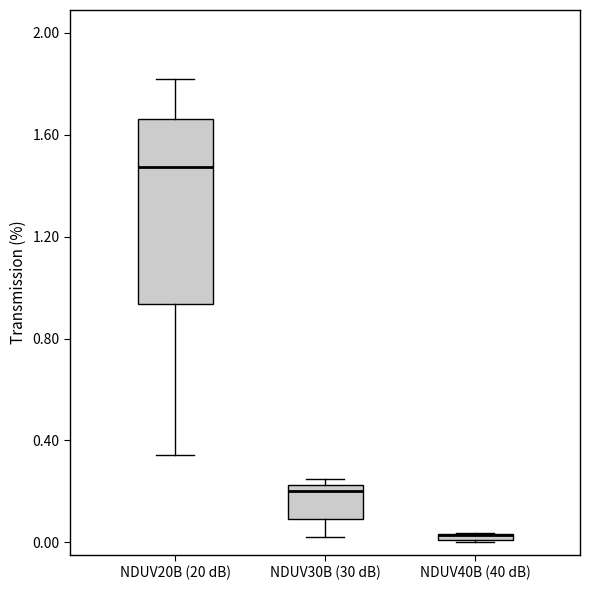

Which box is the tallest, from its lower edge to its upper edge?

NDUV20B (20 dB)